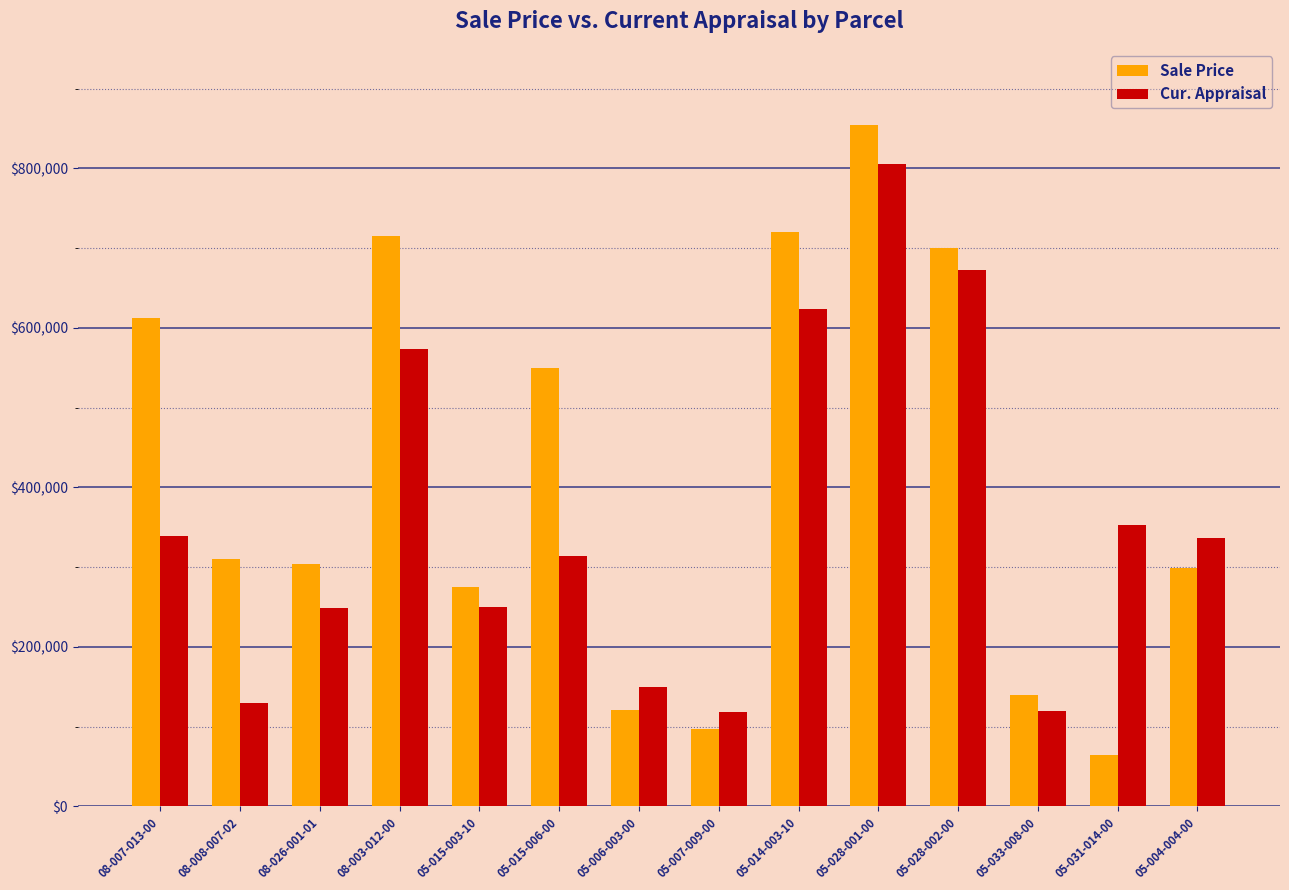

Is the value of Sale Price at 05-028-002-00 greater than the value of Cur. Appraisal at 05-015-003-10?

Yes